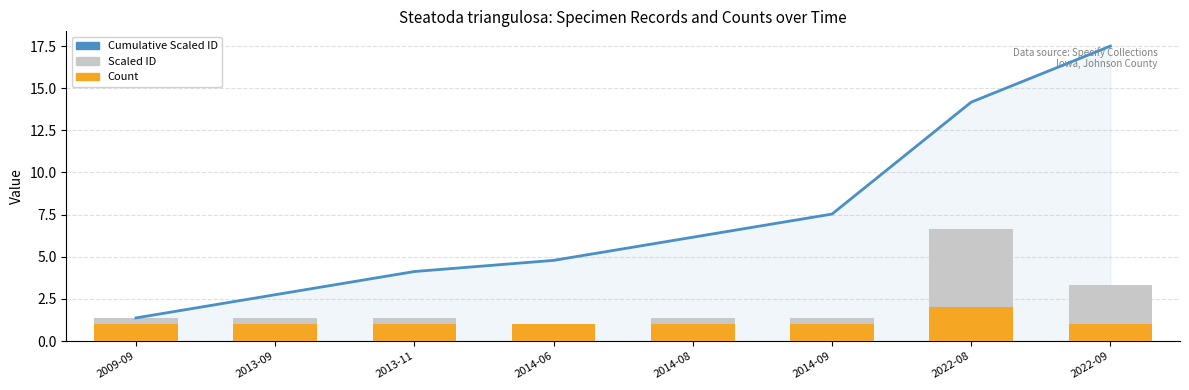

Reading left to right, what are all the values shown in this chart?

Cumulative Scaled ID: 1.4	2.7	4.1	4.8	6.2	7.5	14.2	17.5
Scaled ID: 1.4	1.4	1.4	0.7	1.4	1.4	6.6	3.3
Count: 1.0	1.0	1.0	1.0	1.0	1.0	2.0	1.0